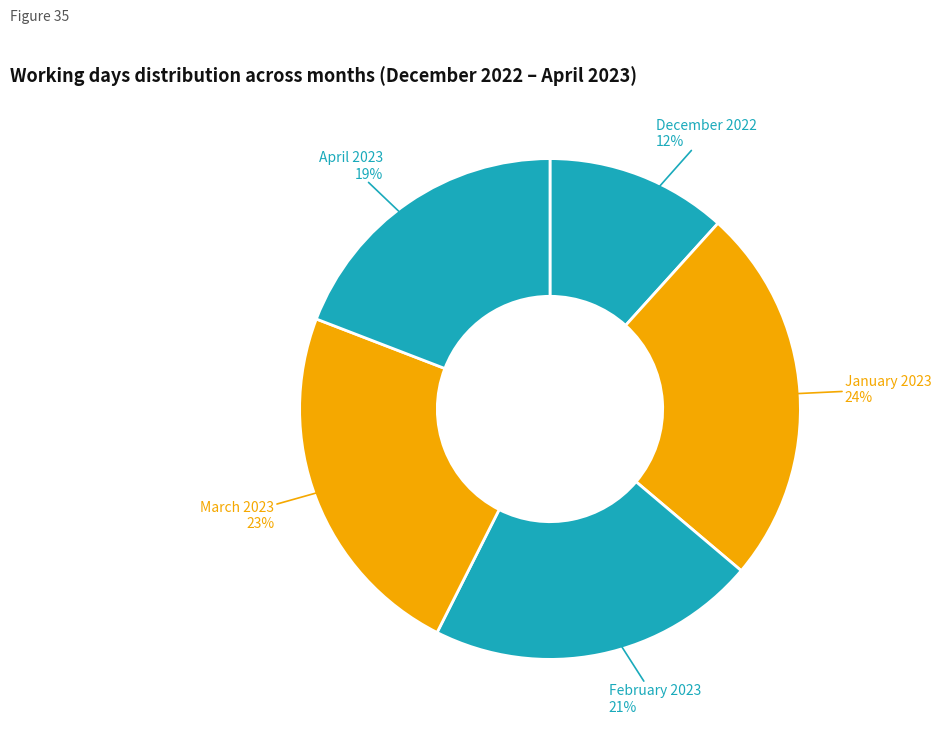

Count the number of slices in the pie.

5